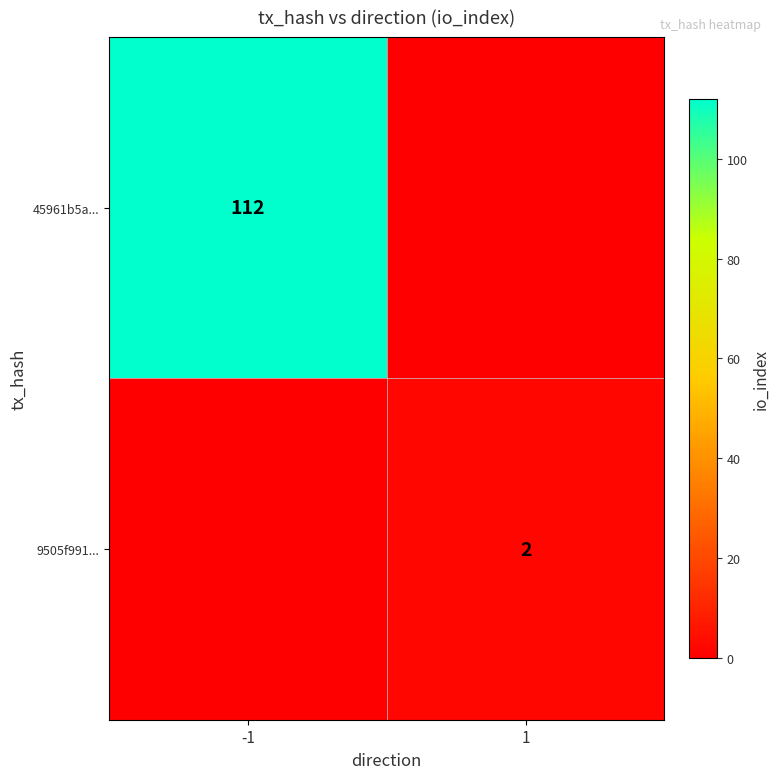

The value of 9505f991... at 1 is 2. True or false?

True